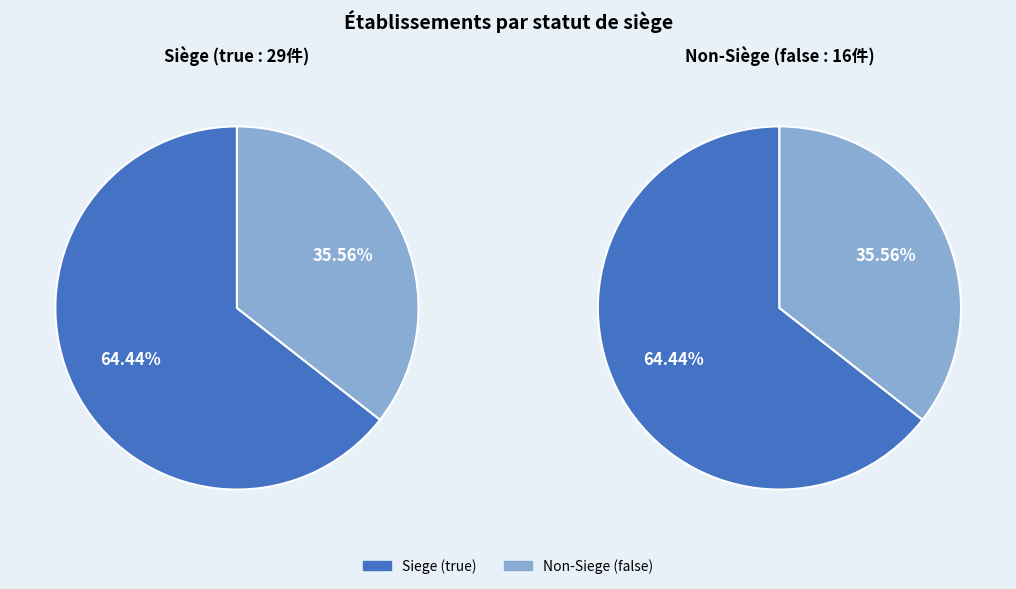

Which category has the smallest portion of the pie?

false